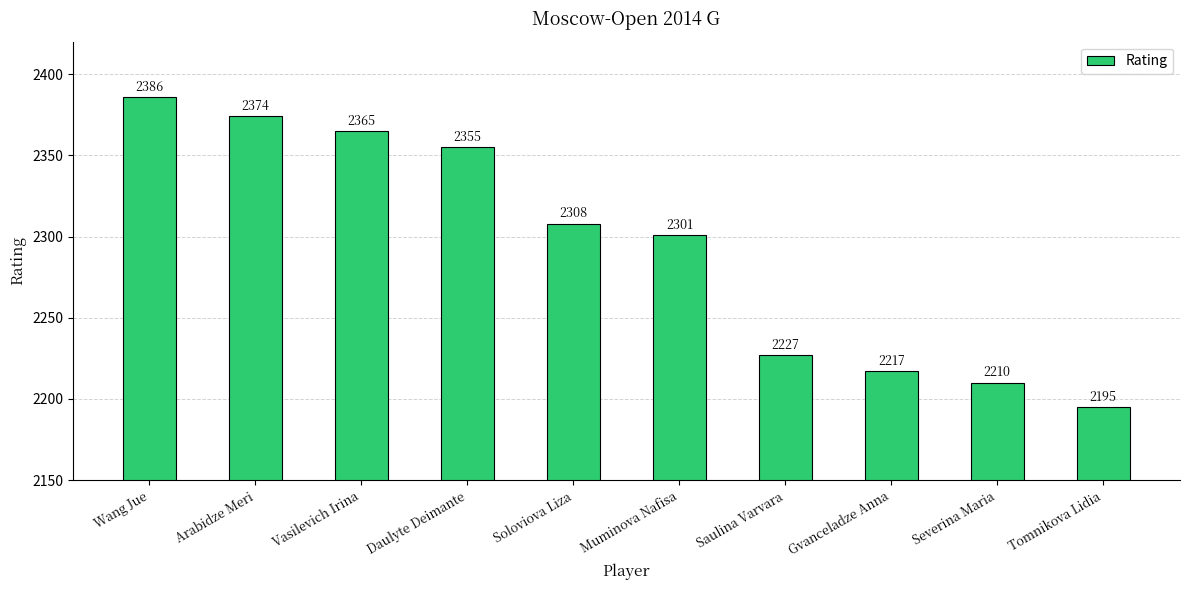

Reading left to right, extract all data points from this chart.

Wang Jue=2386	Arabidze Meri=2374	Vasilevich Irina=2365	Daulyte Deimante=2355	Soloviova Liza=2308	Muminova Nafisa=2301	Saulina Varvara=2227	Gvanceladze Anna=2217	Severina Maria=2210	Tomnikova Lidia=2195